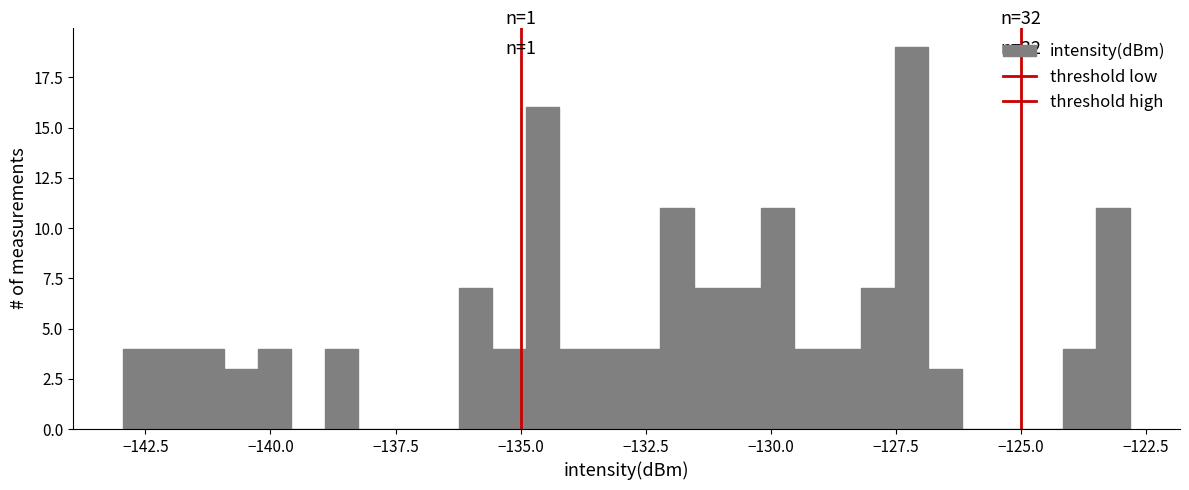

Around what value on the x-axis is the tallest bar? Give the approximate position of its centre, as read against the axis.

-127.0